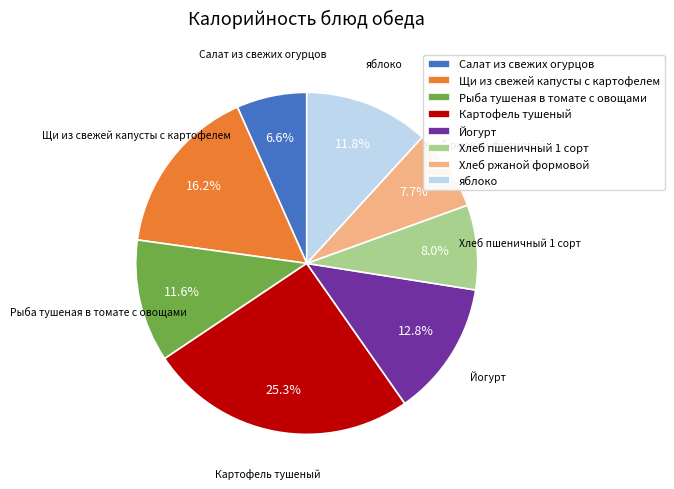

To the nearest percent, what is the difference between the Йогурт and Щи из свежей капусты с картофелем slice percentages?

3%